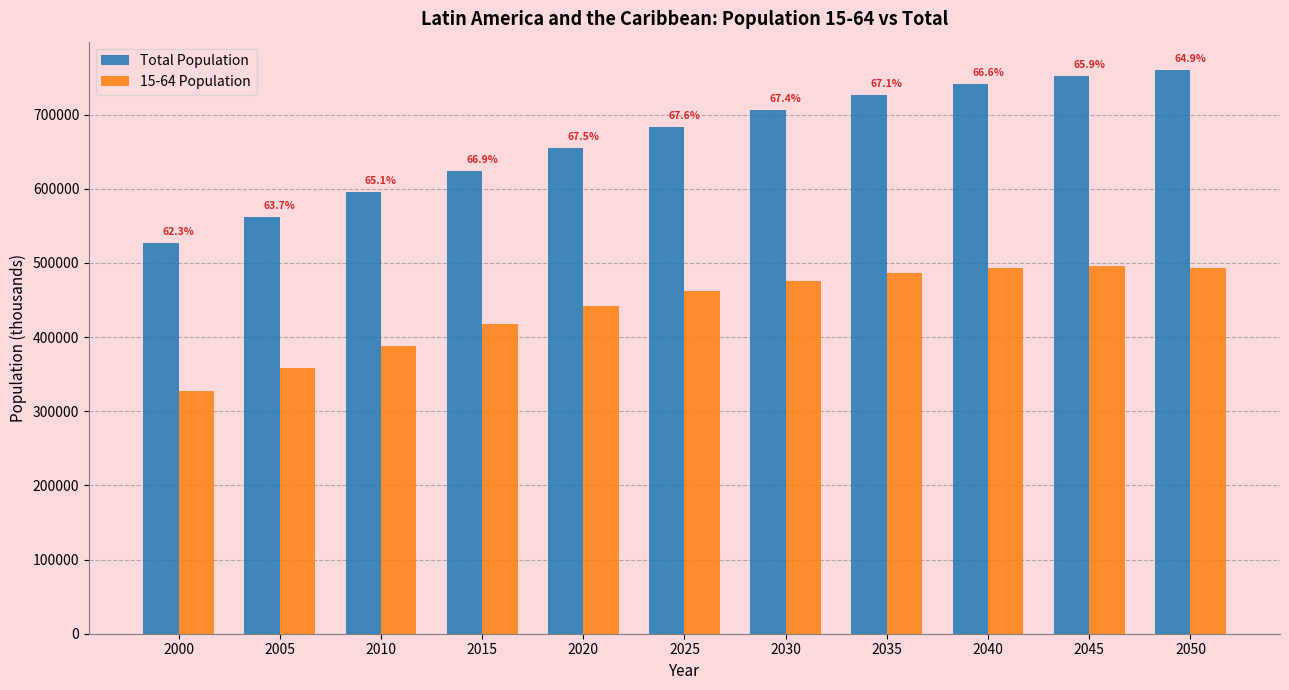

Reading right to left, extract all data points from this chart.

Total Population: 760288.3	752427.2	741514.1	725877.4	706705.9	682863.5	655102.7	624527.8	596191.4	562546.3	526278.3
15-64 Population: 493711.5	495889.7	493637.4	486853.0	476031.7	461720.3	442401.5	417619.0	388118.6	358355.9	327656.3